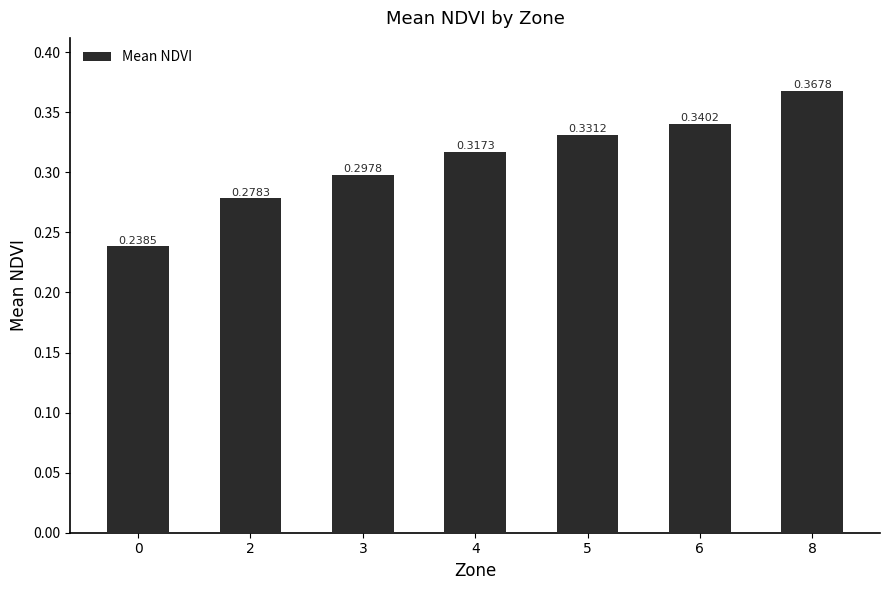

Rank the categories by value from lowest to highest.

0, 2, 3, 4, 5, 6, 8